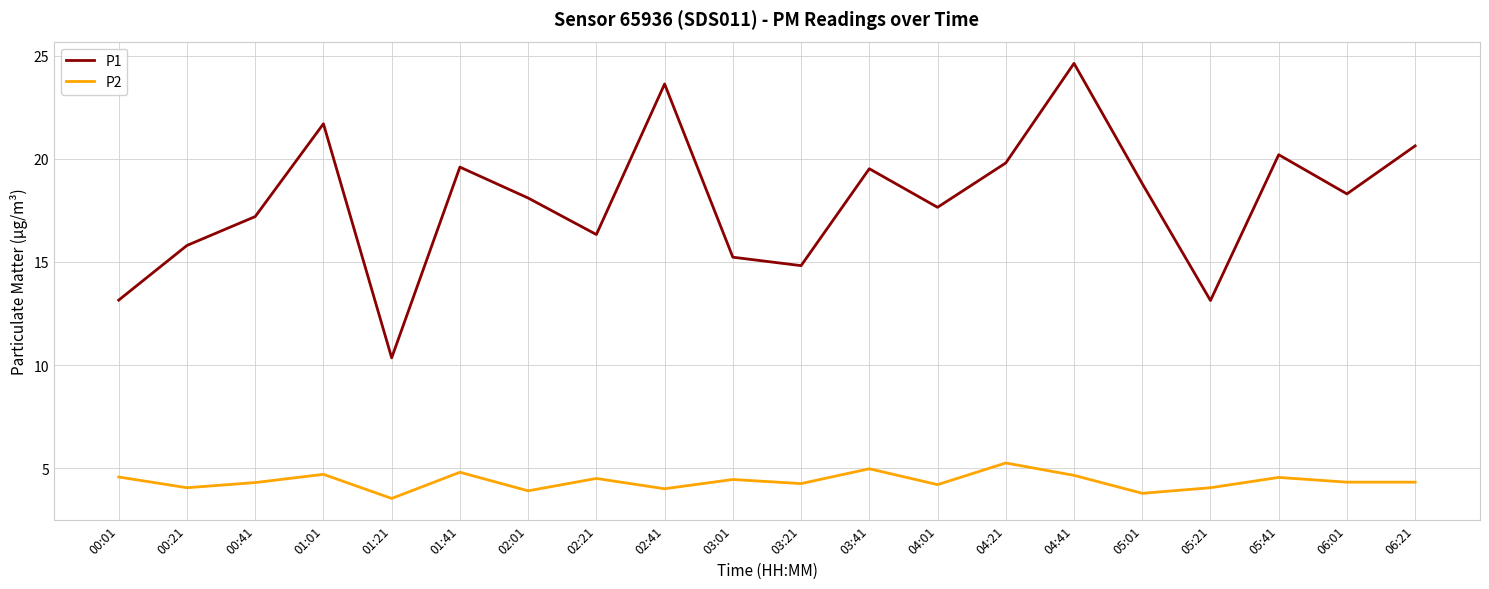

The value of P2 at 01:41 is 4.8. True or false?

True